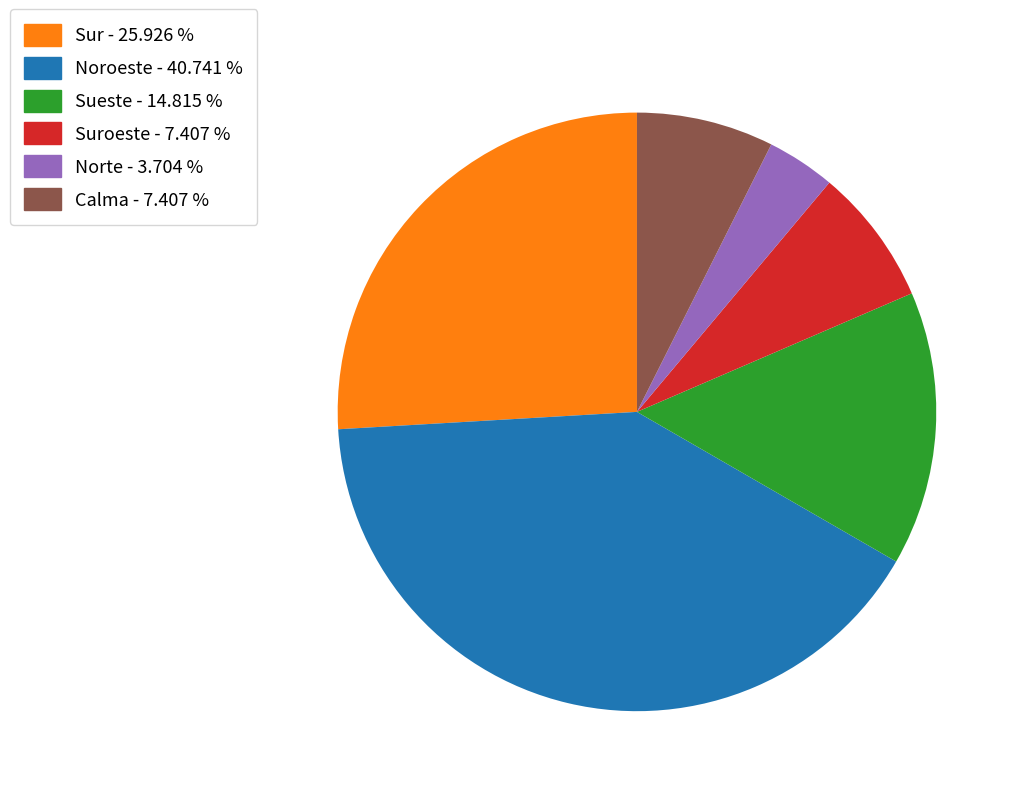

Does Suroeste - 7.407 % represent more than half of the total?

No